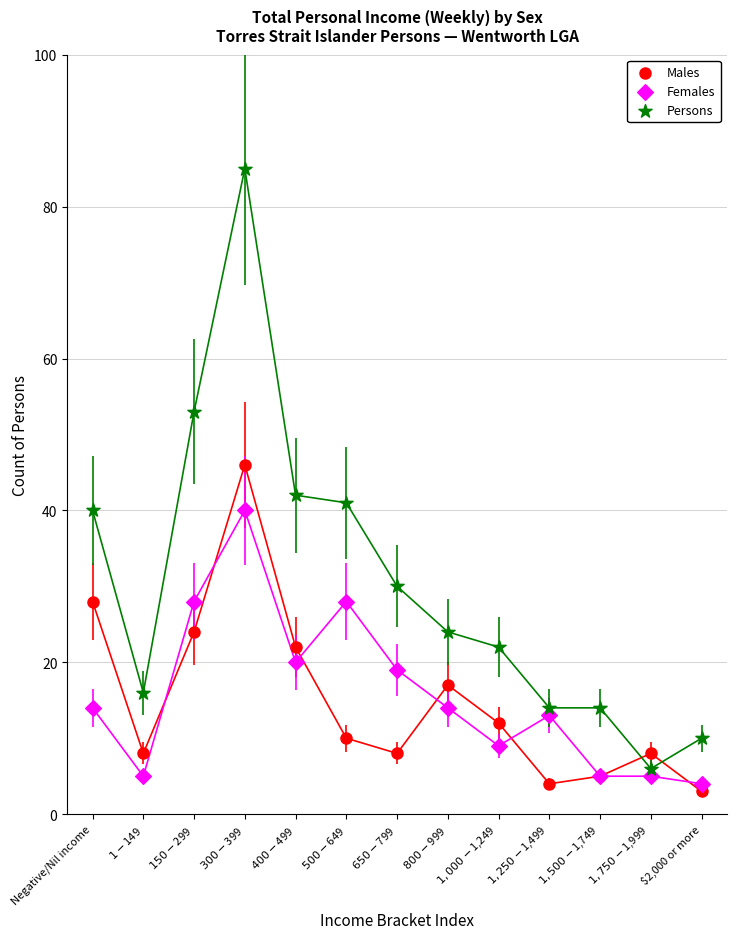

Which series contains the highest Y value?

Persons